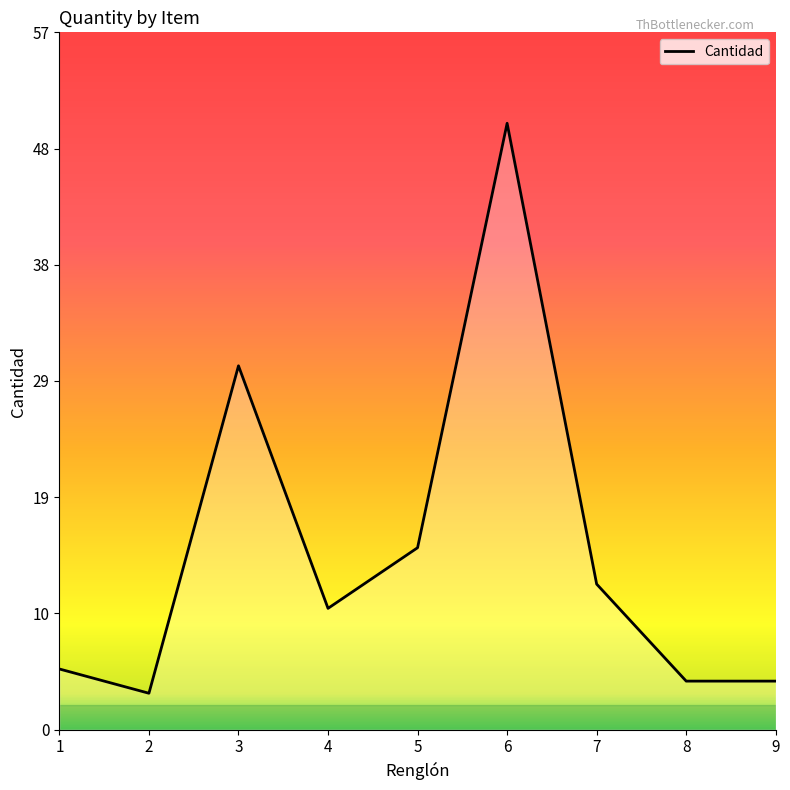

What is the change in value from 4 to 8?

-6